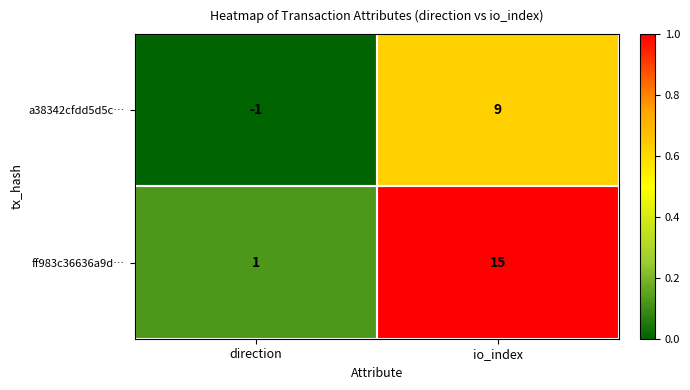

At how many categories does at least one series exceed 0?

2